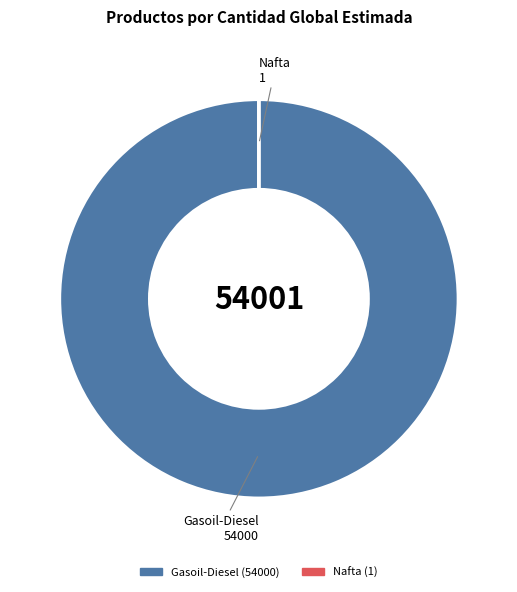

The Gasoil-Diesel slice represents 100% of the pie. True or false?

True